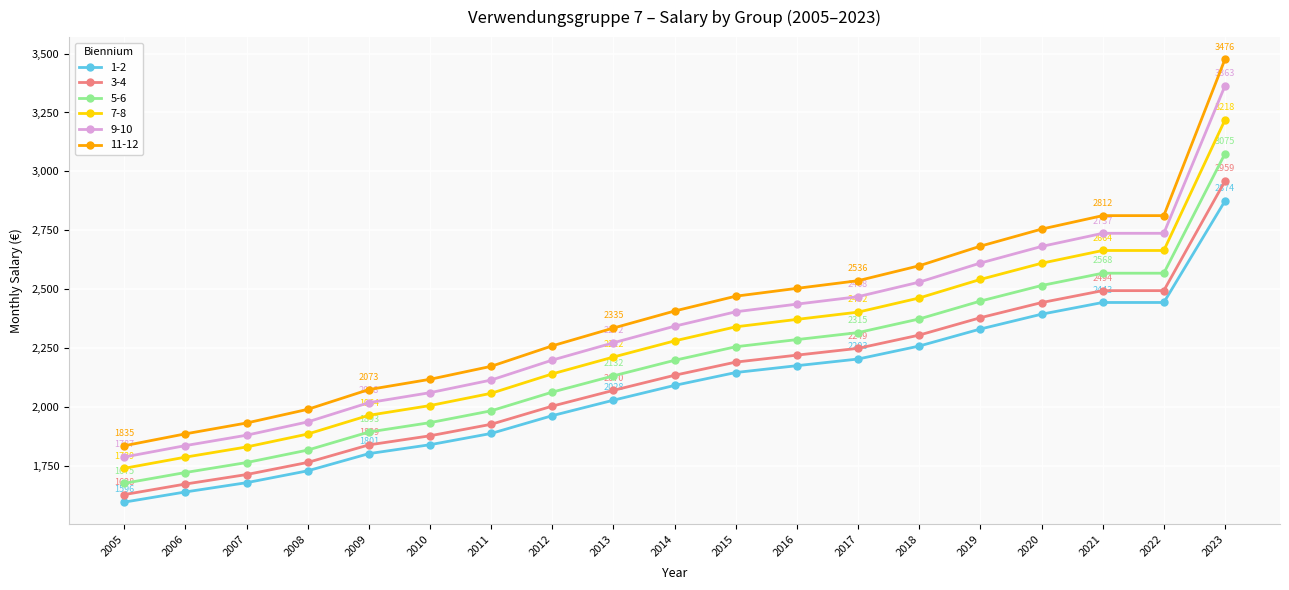

What is the sum of the 1-2 values at 2023 and 2014?

4965.3